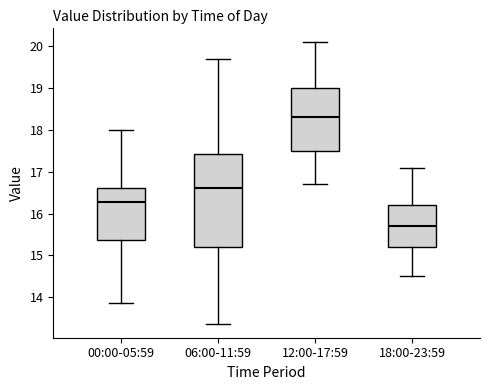

Reading left to right, read every box against the y-axis: the position of its median line, the range the box covers, and the ends of its whiskers. The values are not printed on the chart, so give them approximately, as read against the axis.

00:00-05:59: median 16.3, box 15.4 to 16.6, whiskers 13.9 to 18.0
06:00-11:59: median 16.6, box 15.2 to 17.4, whiskers 13.4 to 19.7
12:00-17:59: median 18.3, box 17.5 to 19.0, whiskers 16.7 to 20.1
18:00-23:59: median 15.7, box 15.2 to 16.2, whiskers 14.5 to 17.1